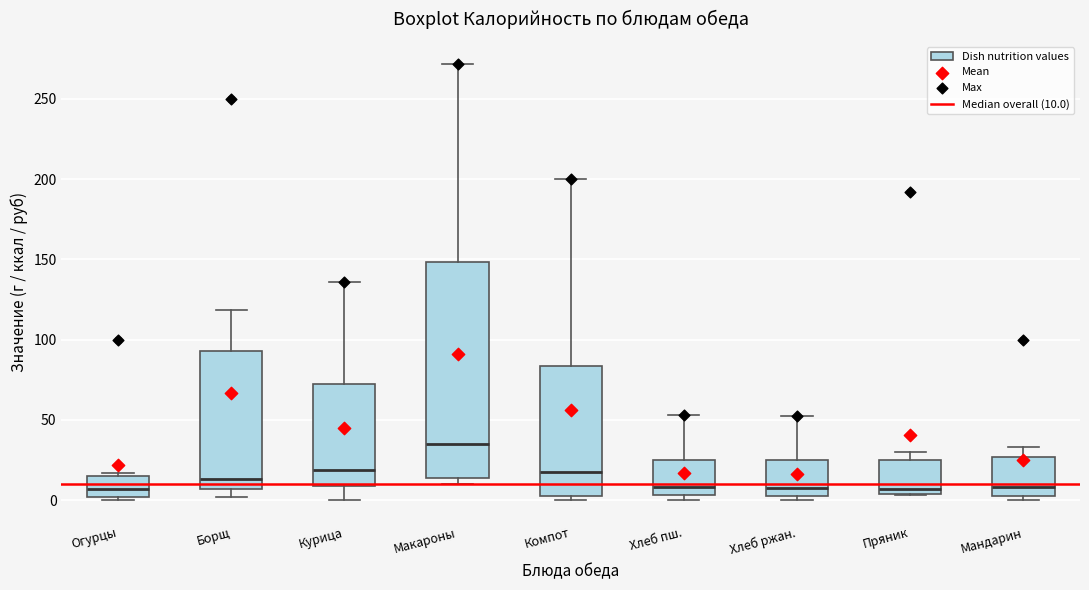

Reading left to right, transcribe this box plot: for each box, give where its median line is, the range the box spans, and where its two whiskers end, as read against the y-axis. The values are not printed on the chart, so give them approximately, as read against the axis.

Огурцы: median 5, box 0 to 15, whiskers 0 (just below the box's lower edge) to 15 (just above the box's upper edge)
Борщ: median 15, box 5 to 95, whiskers 0 to 120
Курица: median 20, box 10 to 75, whiskers 0 to 135
Макароны: median 35, box 15 to 150, whiskers 10 to 270
Компот: median 15, box 0 to 85, whiskers 0 (just below the box's lower edge) to 200
Хлеб пш.: median 10, box 5 to 25, whiskers 0 to 55
Хлеб ржан.: median 5, box 0 to 25, whiskers 0 (just below the box's lower edge) to 55
Пряник: median 5 (just above the box's lower edge), box 5 to 25, whiskers 5 to 30
Мандарин: median 10, box 0 to 25, whiskers 0 (just below the box's lower edge) to 35